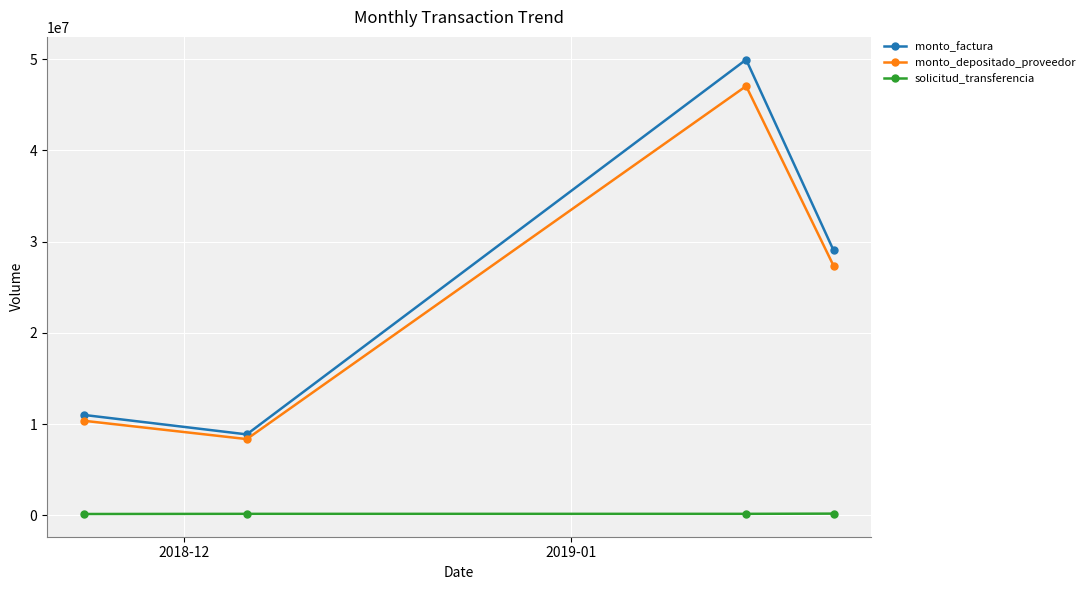

How many interior local peaks does the monto_factura series have?

1